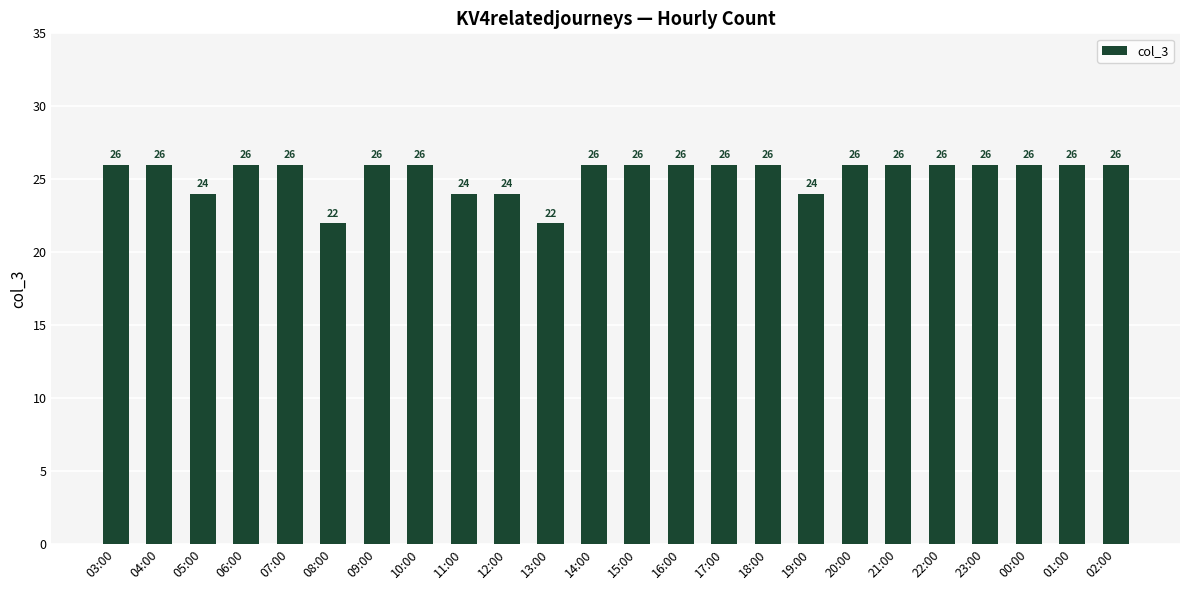

How many bars are there in total?

24